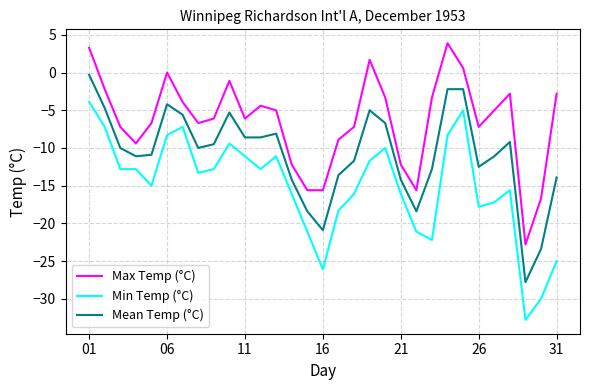

True or false: Mean Temp (°C) and Max Temp (°C) intersect in this chart.

False